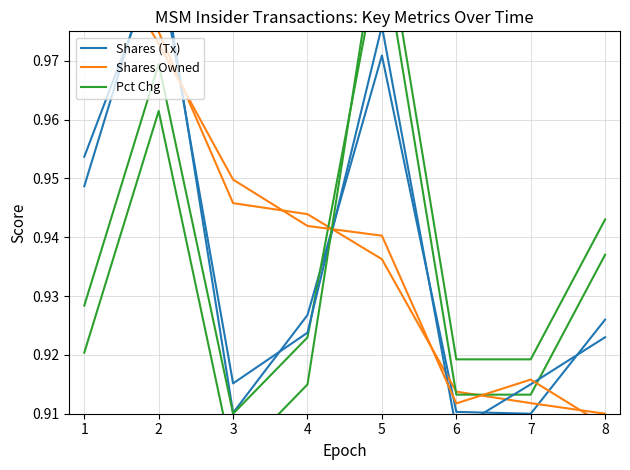

Between 7 and 1, which is larger?

1